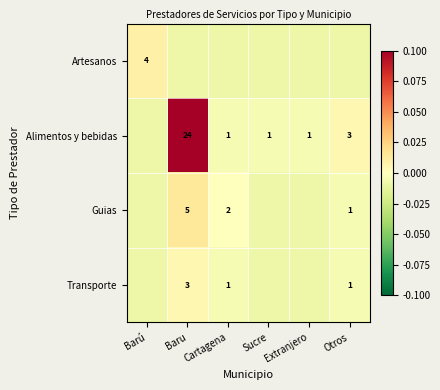

Is the value of Transporte at Otros greater than the value of Guias at Baru?

No